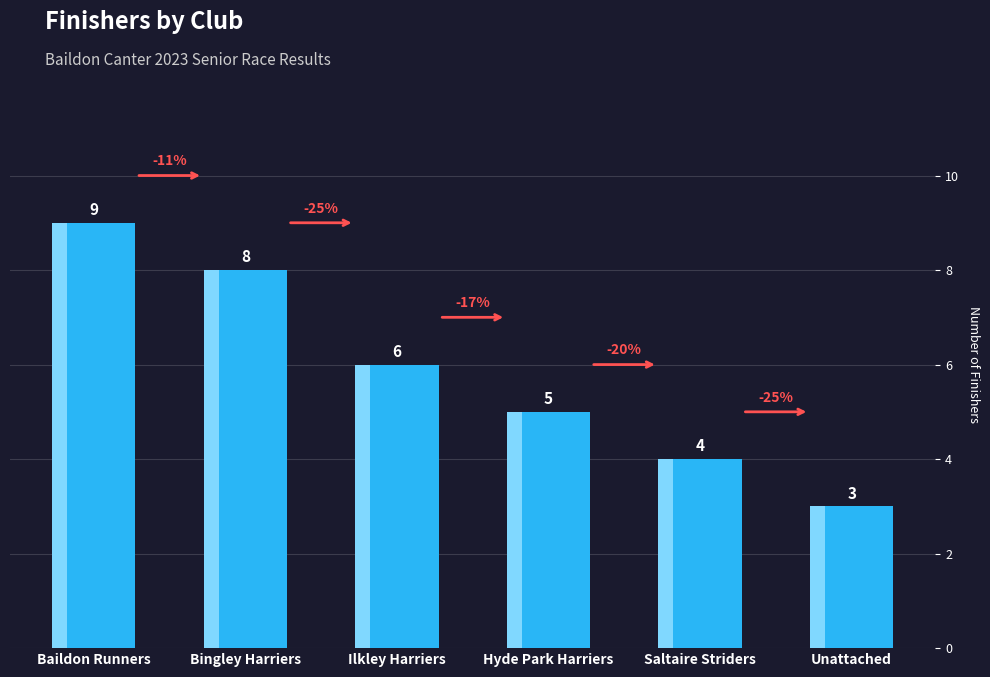

The value at Ilkley Harriers is 2. True or false?

False